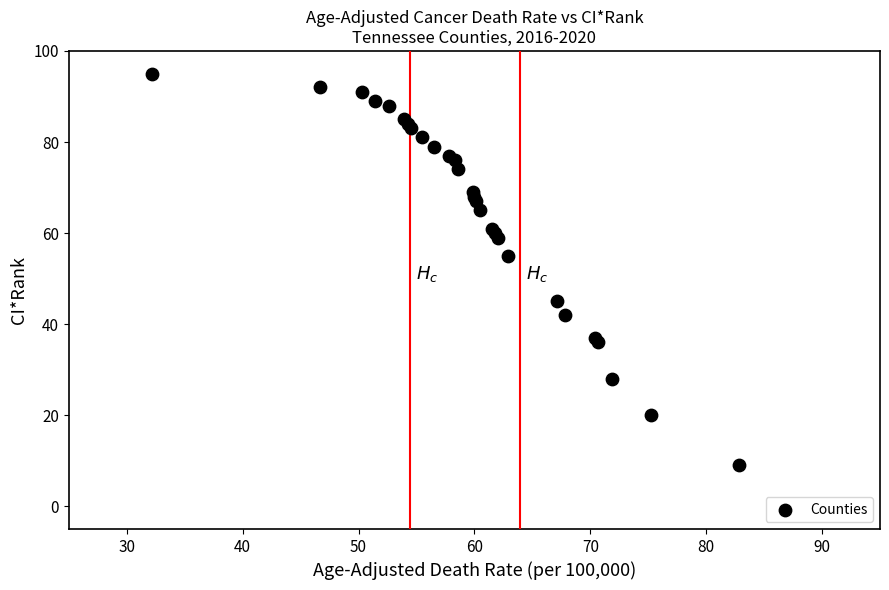

What Y value in the scatter plot is closest to 52?

55